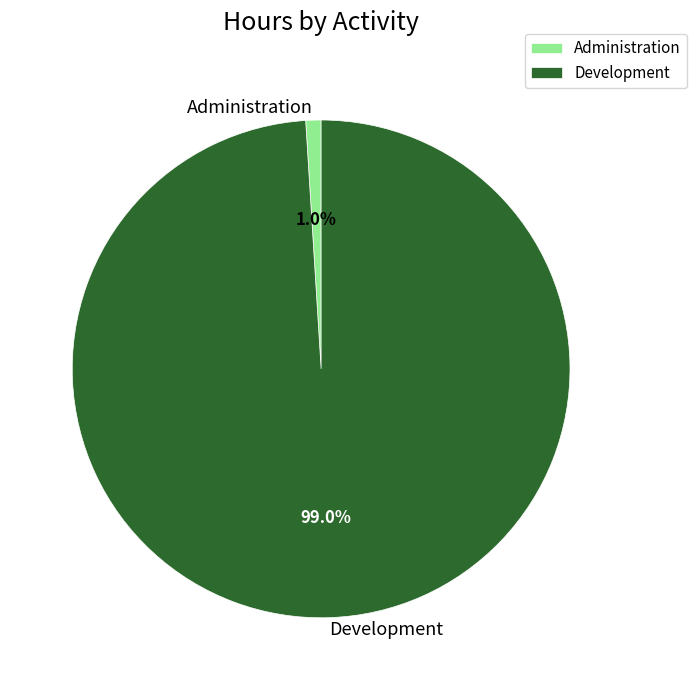

Which slice is the largest?

Development